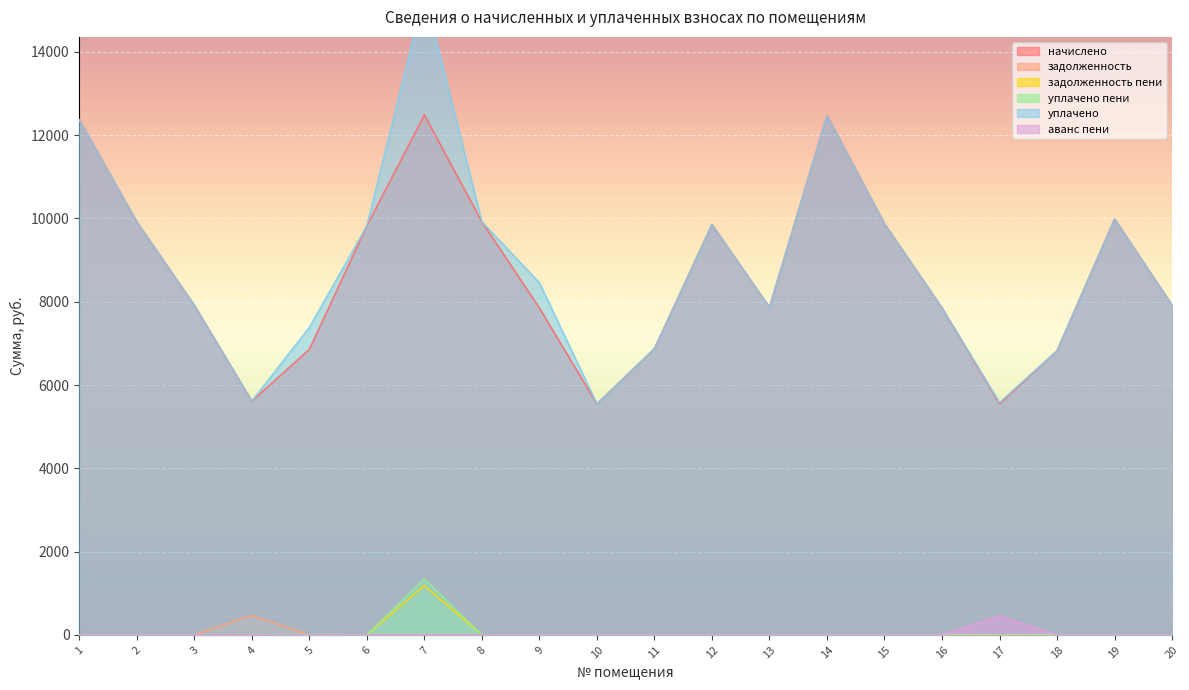

The value of уплачено at 15 is 3963.1. True or false?

False